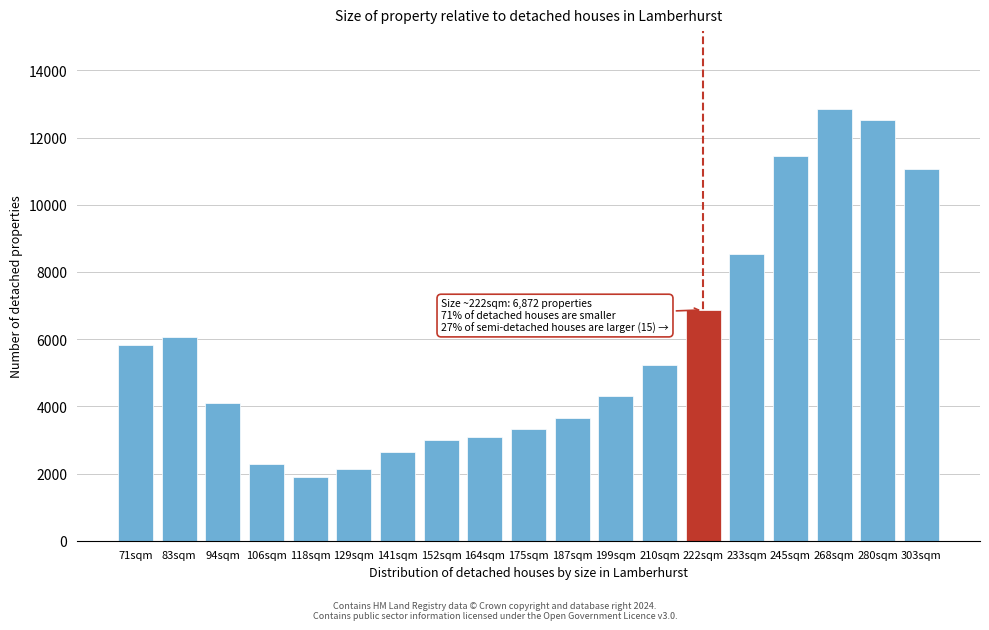

Reading left to right, extract all data points from this chart.

5814	6077	4096	2275	1906	2132	2649	2987	3092	3313	3659	4322	5224	6872	8548	11458	12855	12531	11067